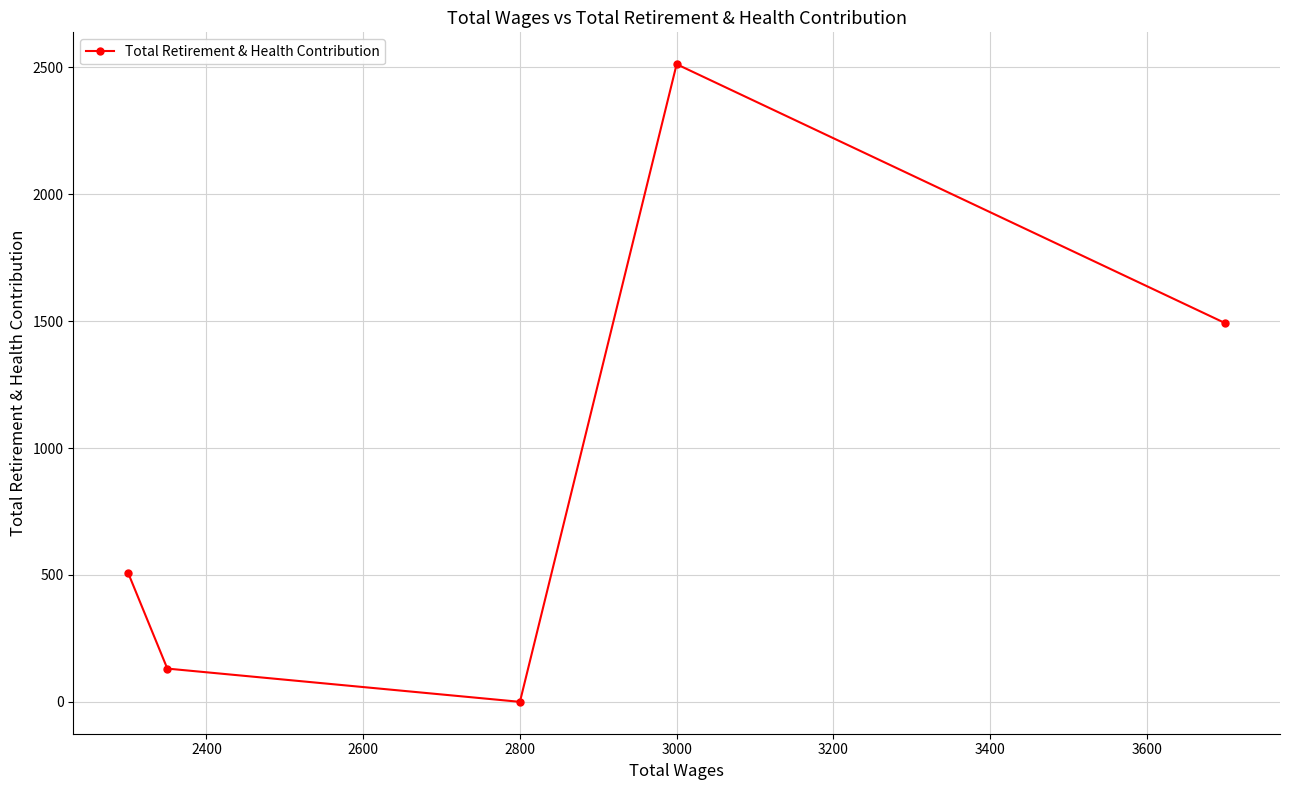

What is the difference between the maximum and minimum values?

2512